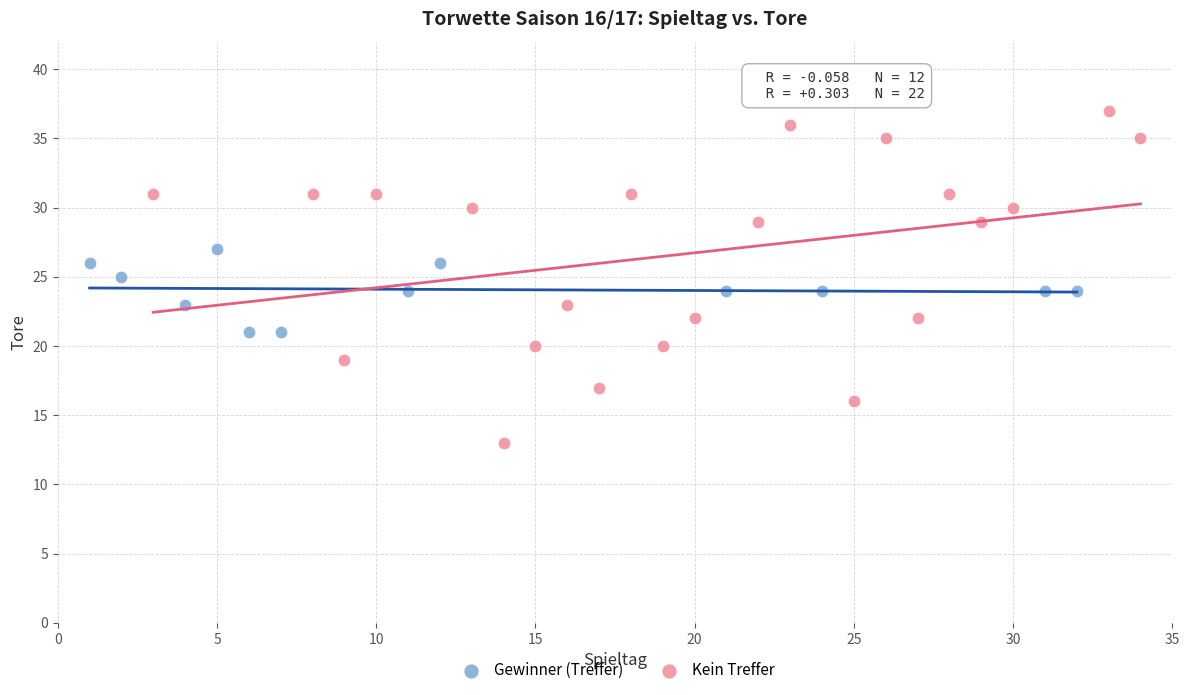

Which series contains the highest Y value?

Kein Treffer